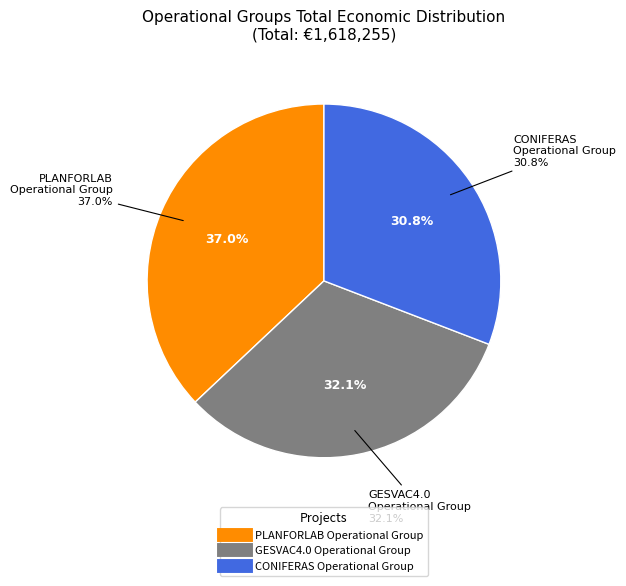

Rank the categories by value from highest to lowest.

PLANFORLAB Operational Group, GESVAC4.0 Operational Group, CONIFERAS Operational Group